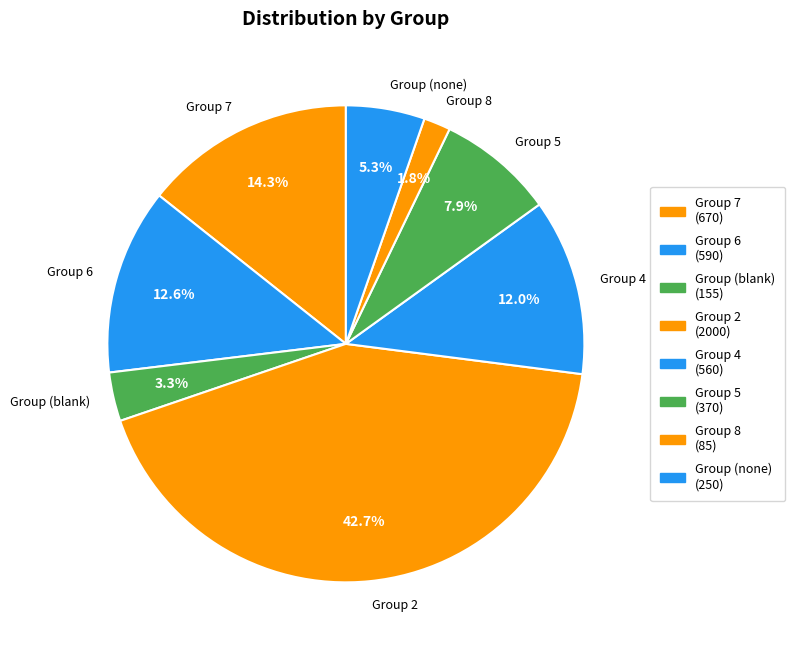

Count the number of slices in the pie.

8